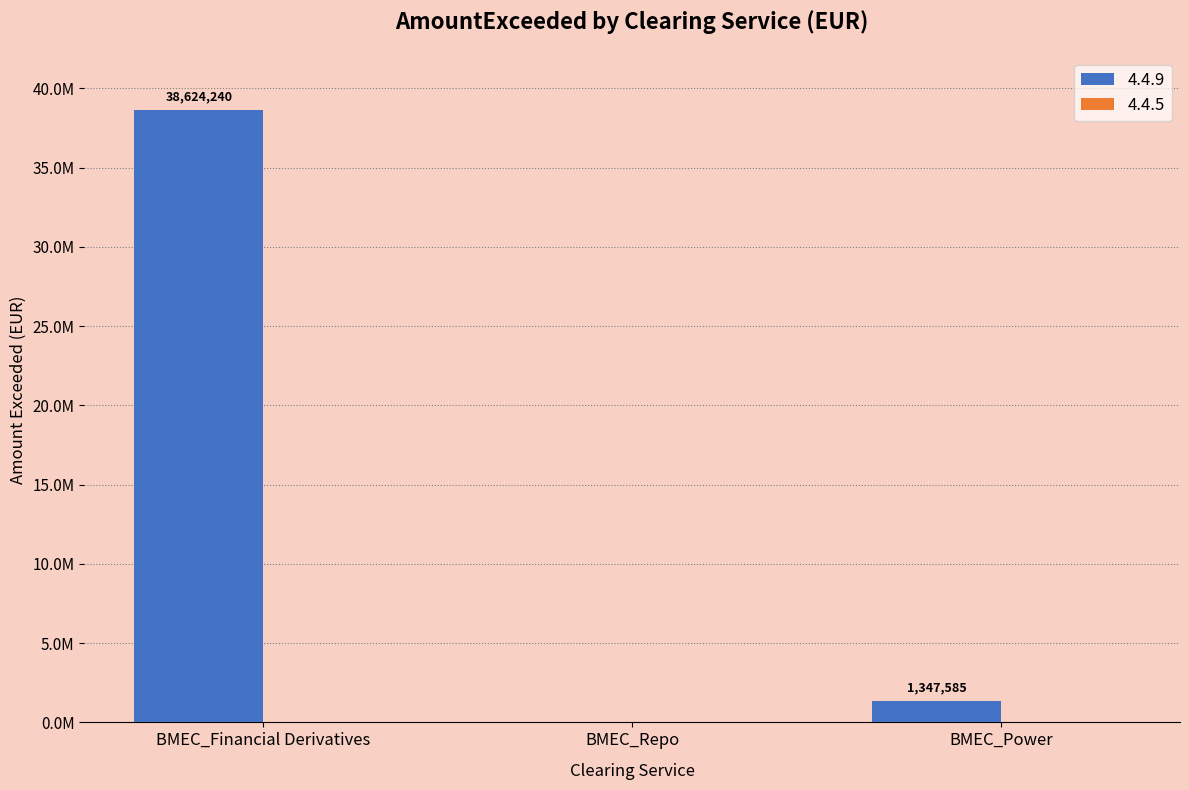

Are the bars horizontal?

No